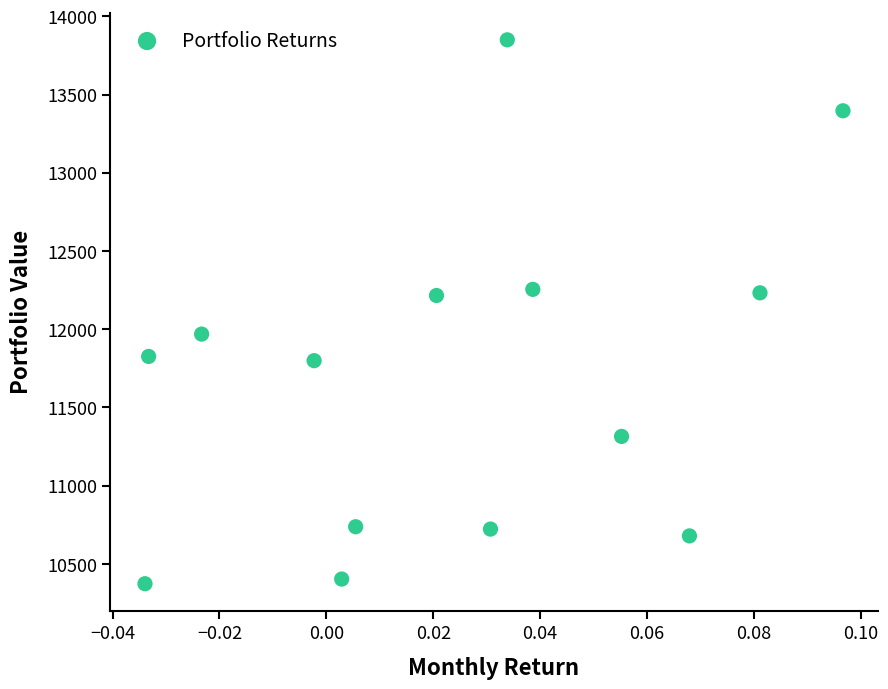

What is the range of Y values (max minus min)?

3476.5